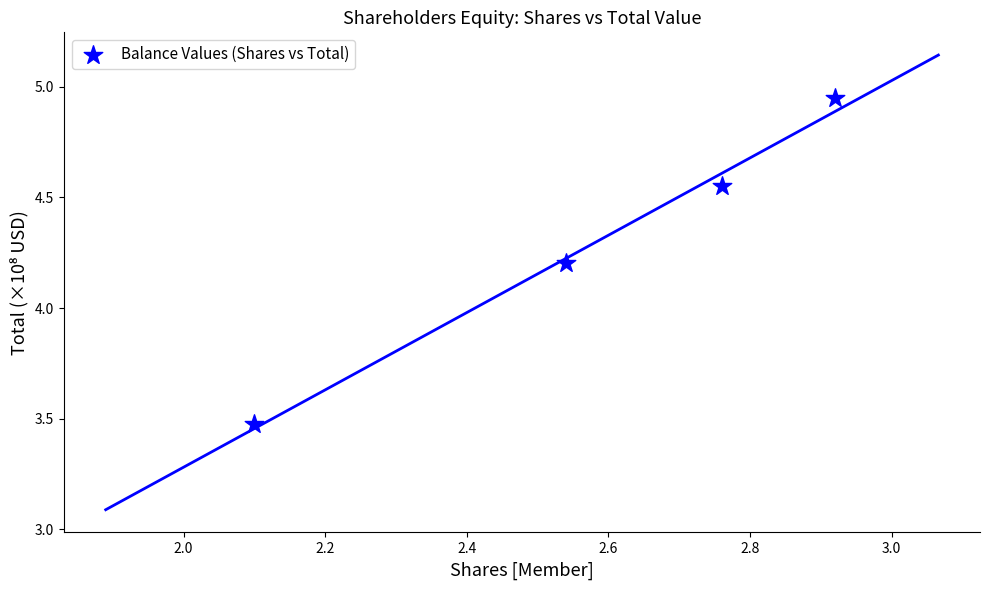

What is the range of Y values (max minus min)?

1.5